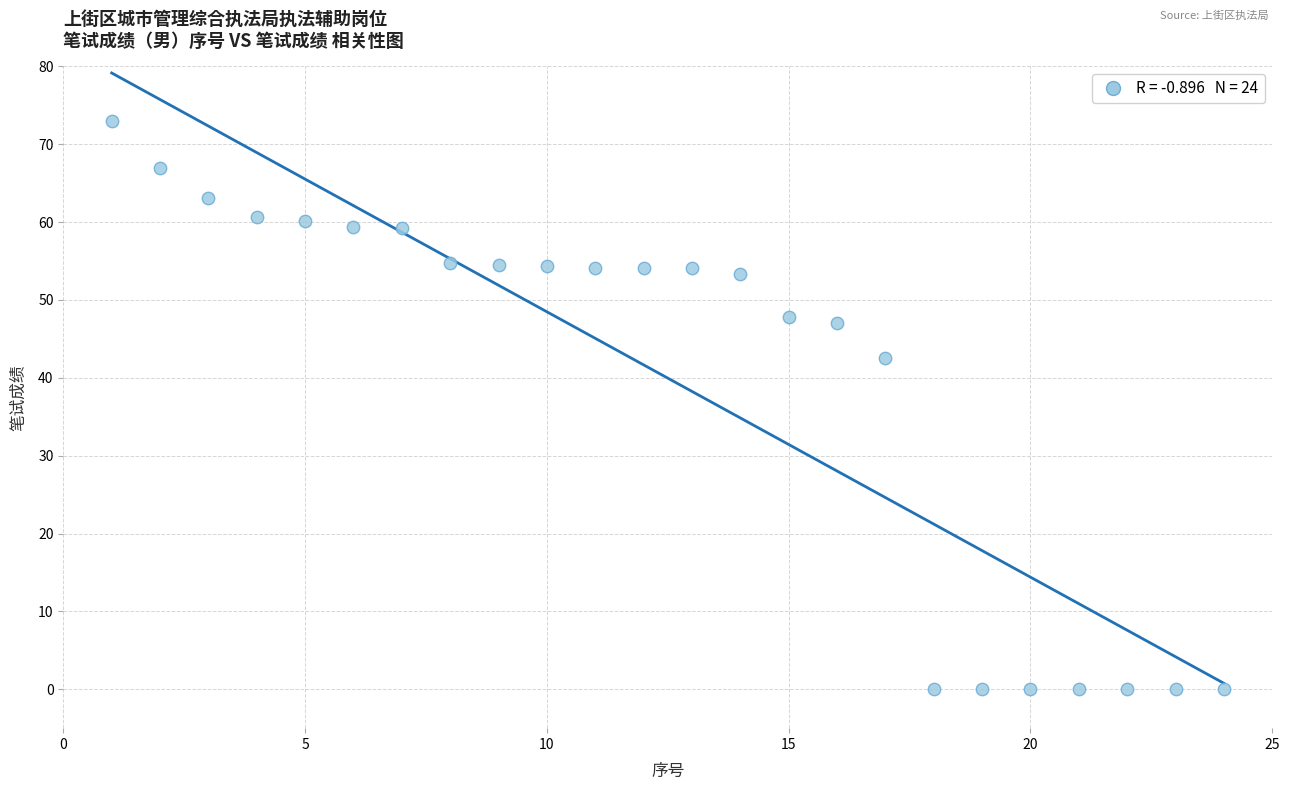

What Y value in the scatter plot is closest to 36?

42.5